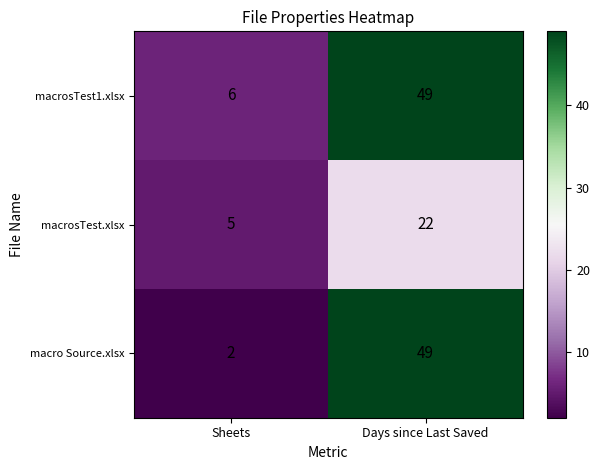

Which category has the highest value across all series?

Days since Last Saved